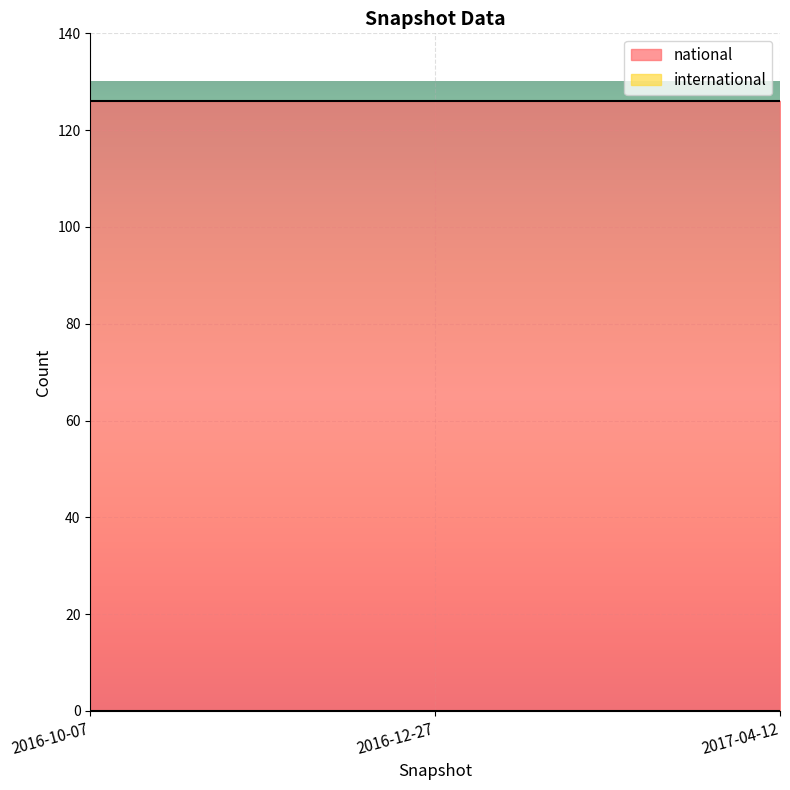

Between 2016-12-27 and 2017-04-12, which is larger?

2016-12-27